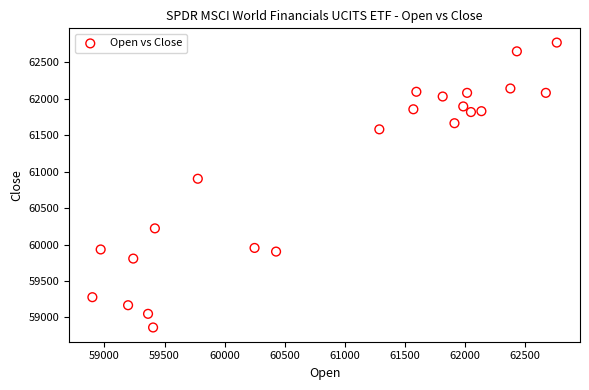

What Y value in the scatter plot is closest to 60815?

60901